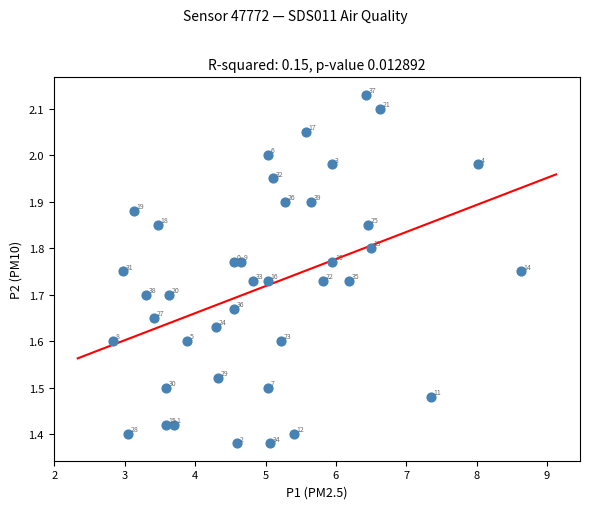

What is the range of X values (max minus min)?

5.8